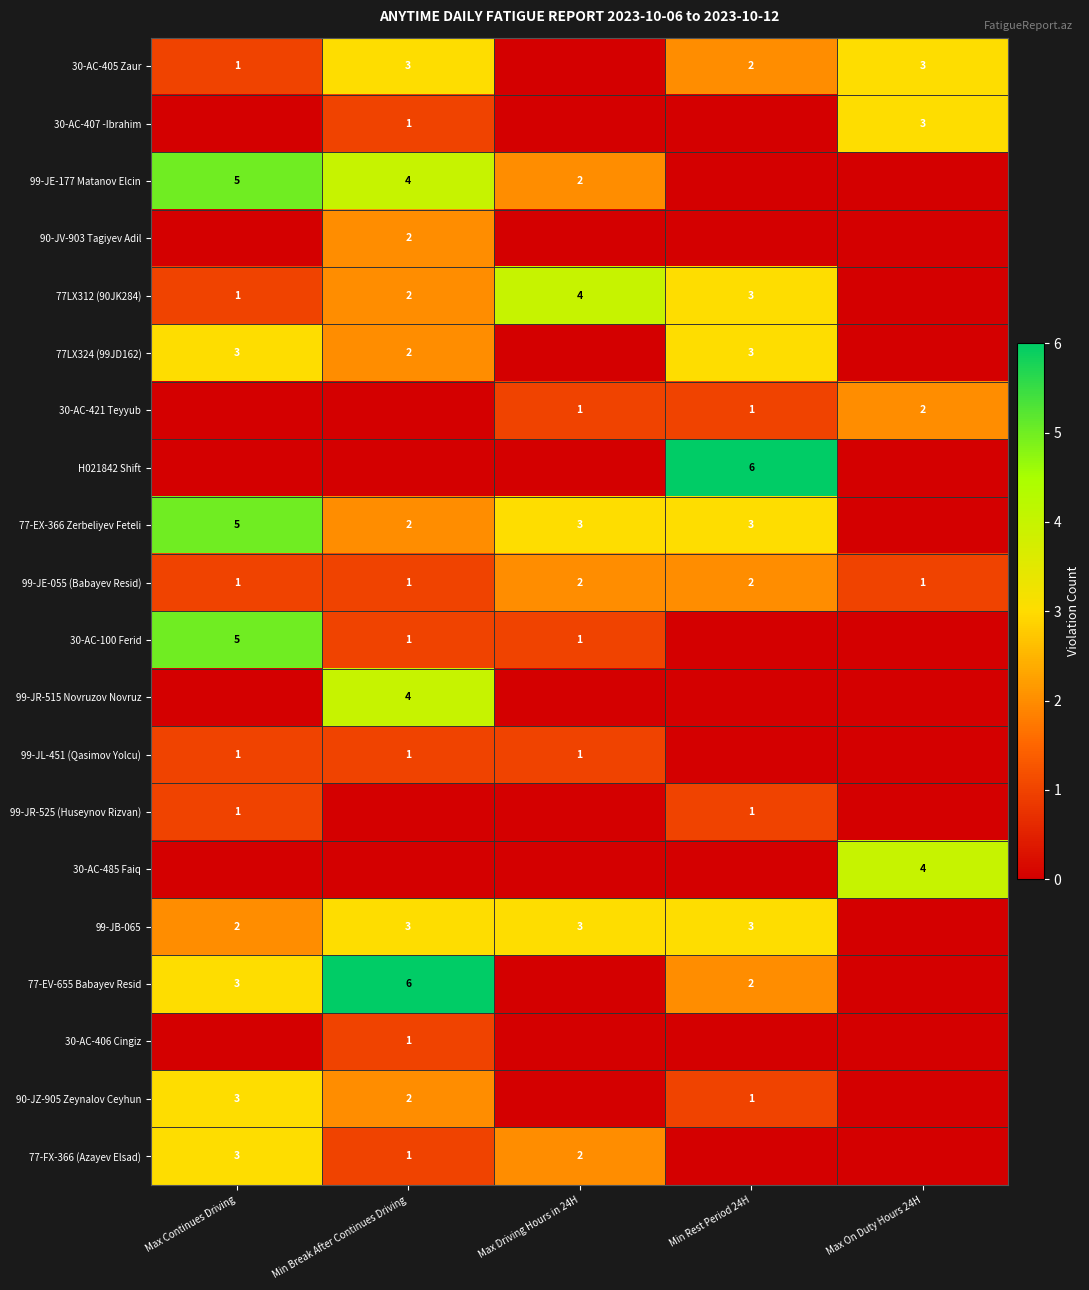

True or false: 99-JE-177 Matanov Elcin has a value of 1 at Max Driving Hours in 24H.

False